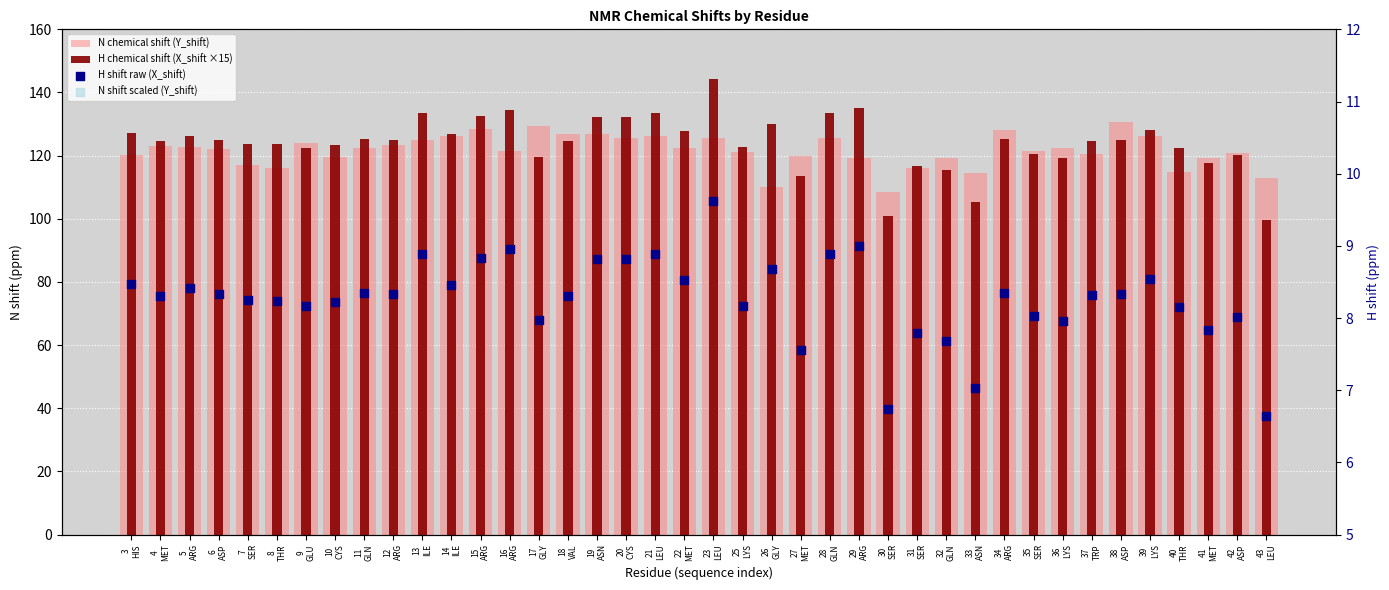

What are all the series names shown in the legend?

N chemical shift (Y_shift), H chemical shift (X_shift ×15), H shift raw (X_shift), N shift scaled (Y_shift)